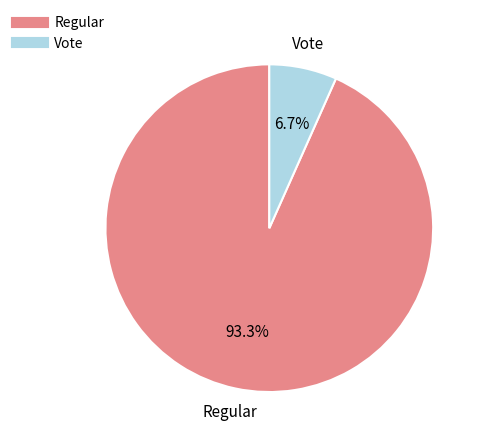

How many slices are in this pie chart?

2